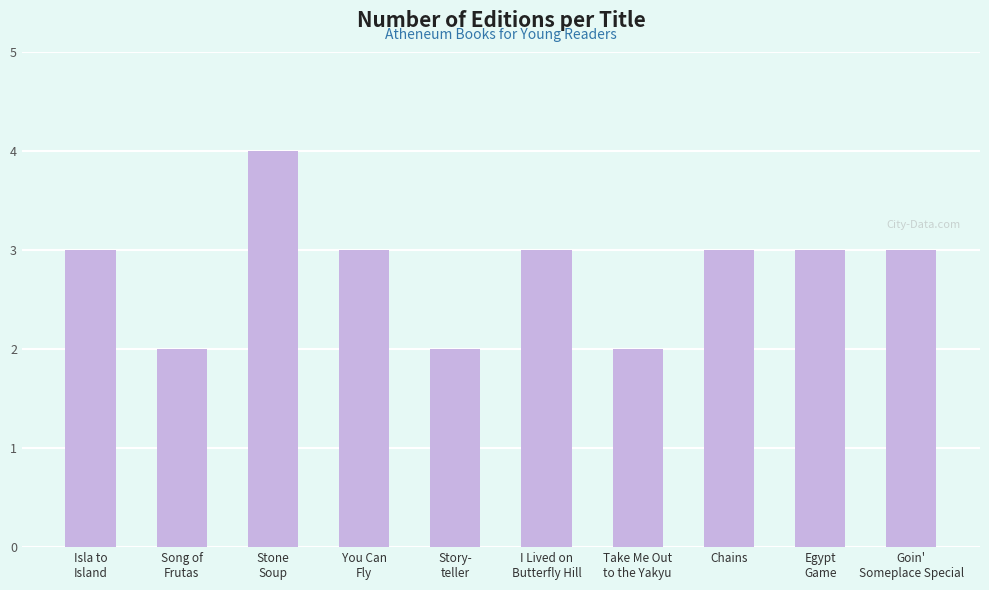

The chart shows a value of 3 at Isla to
Island. True or false?

True